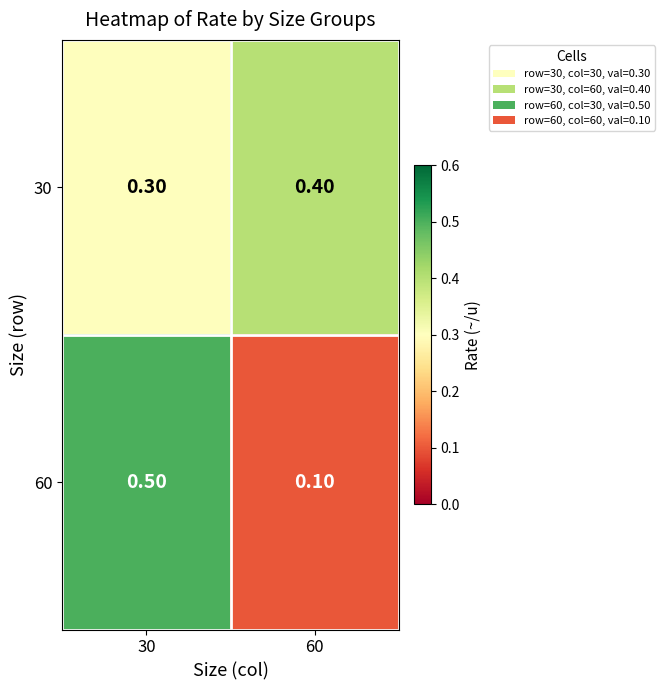

At 30, list the series in order from largest to smallest.

60, 30